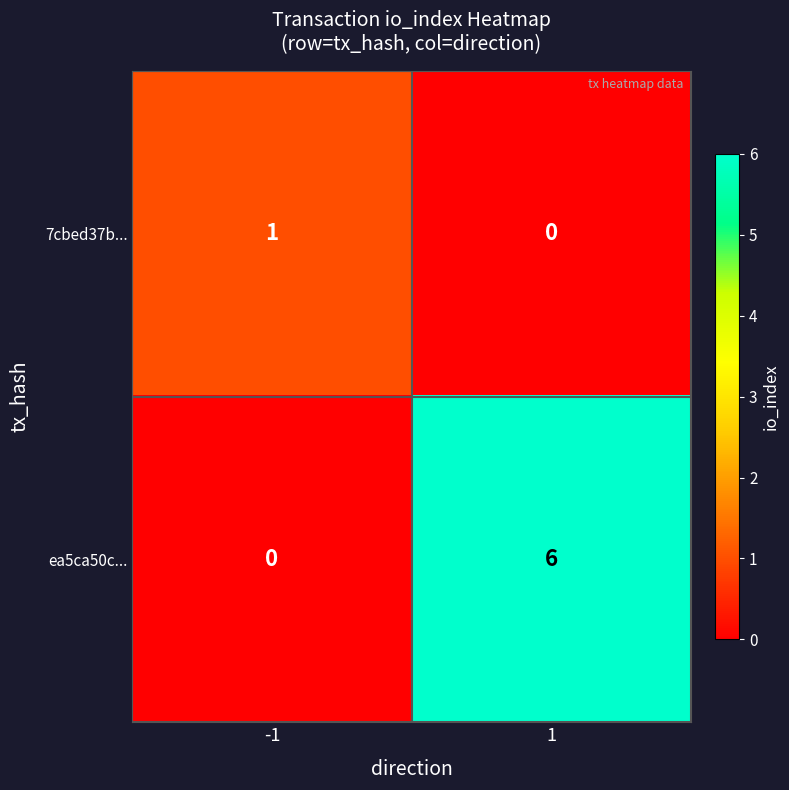

List the series in order of their peak value, lowest first.

7cbed37b..., ea5ca50c...